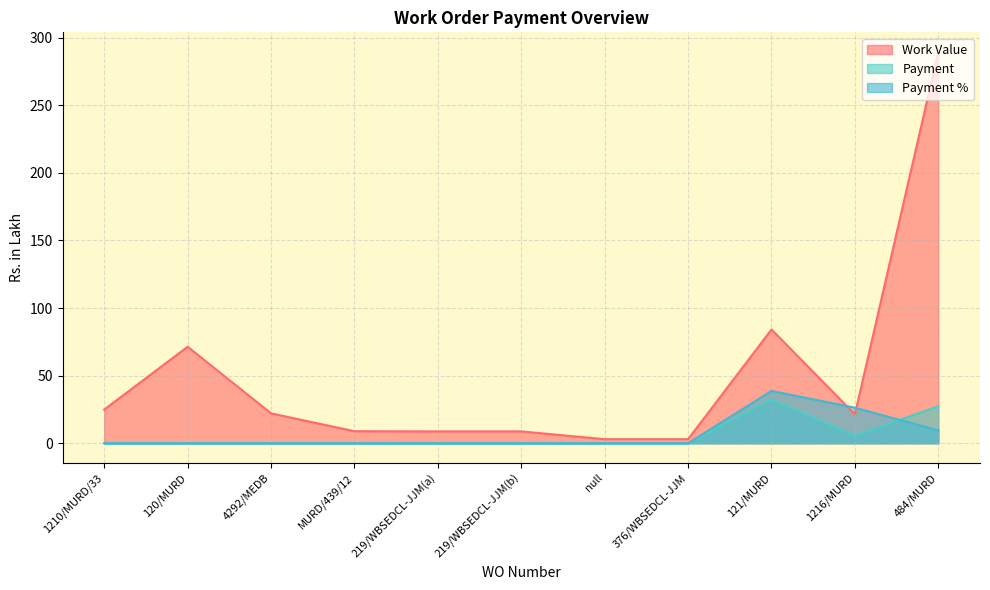

Which series has the largest range (max minus min)?

Work Value